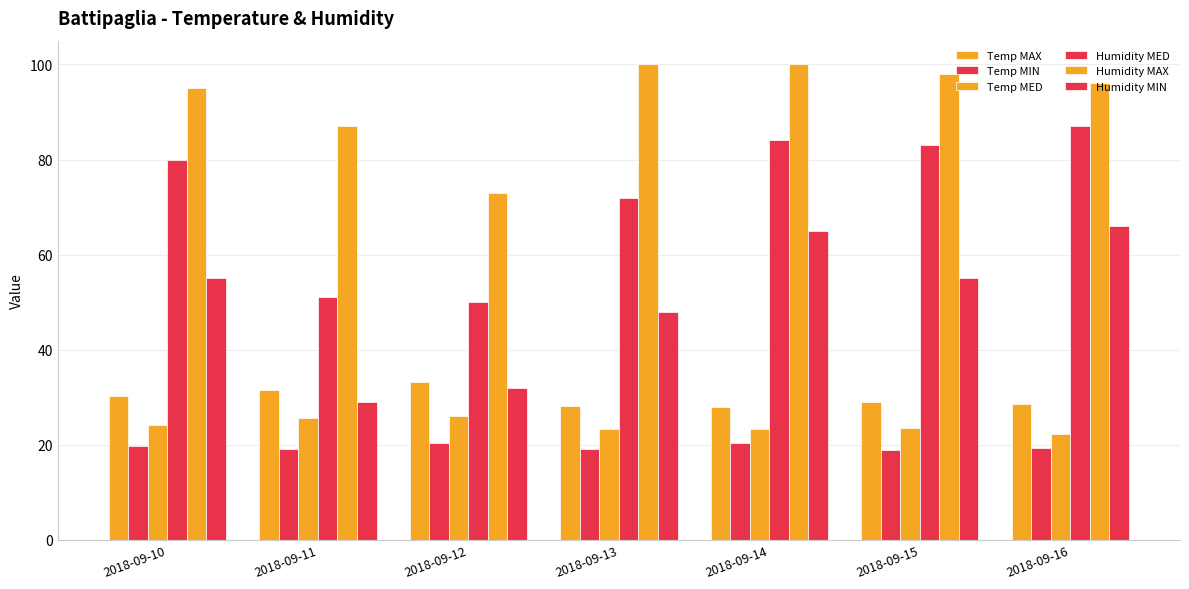

Is it true that Temp MED equals 23.3 at 2018-09-14?

True